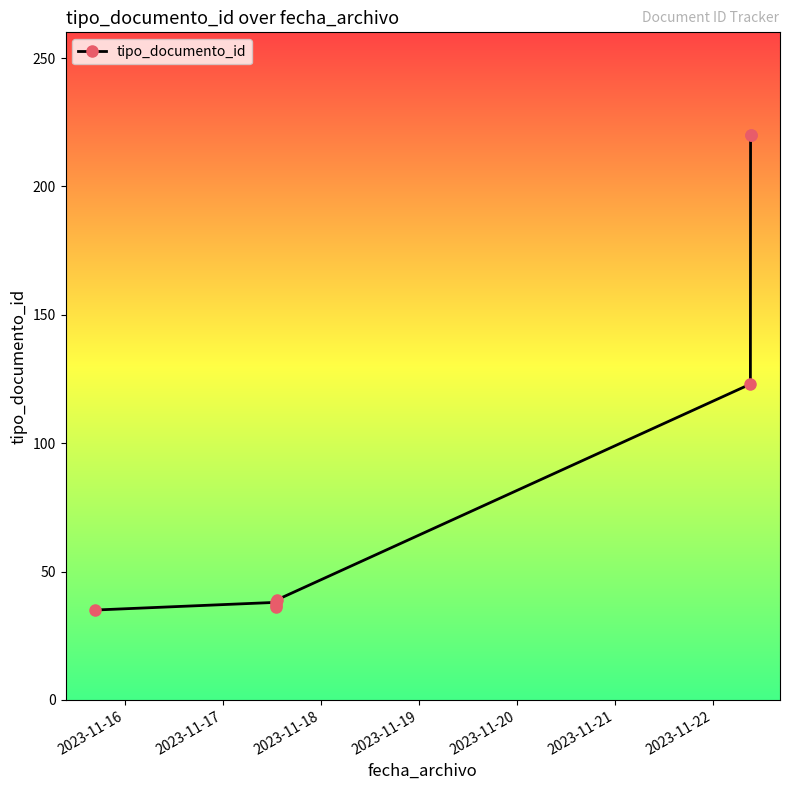

What is the maximum value shown in the chart?

220